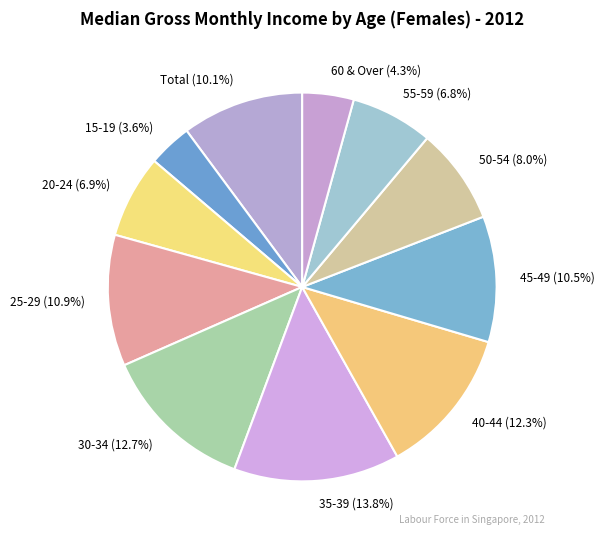

How many slices are in this pie chart?

11